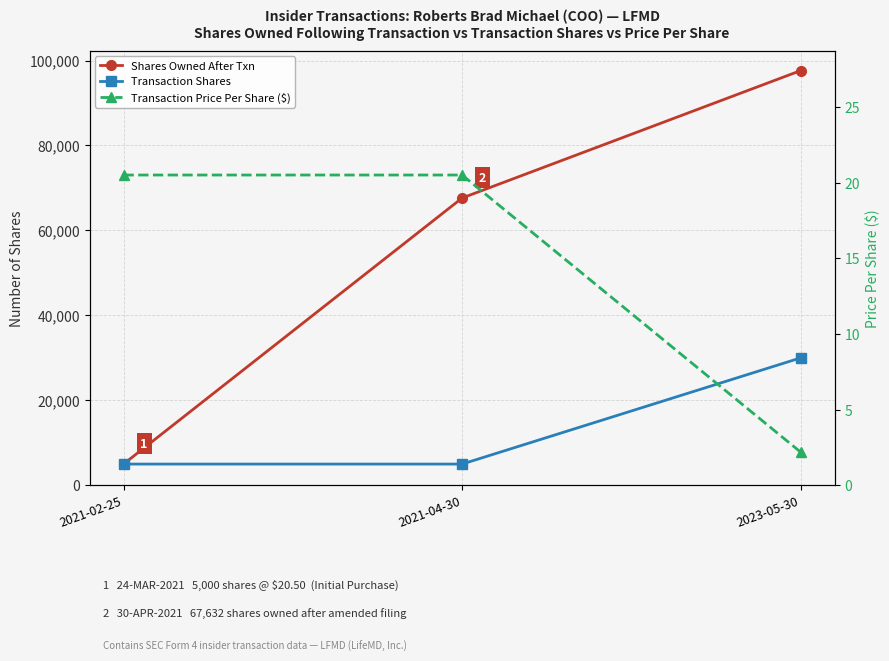

The value of Shares Owned After Txn at 2021-04-30 is 99187.2. True or false?

False